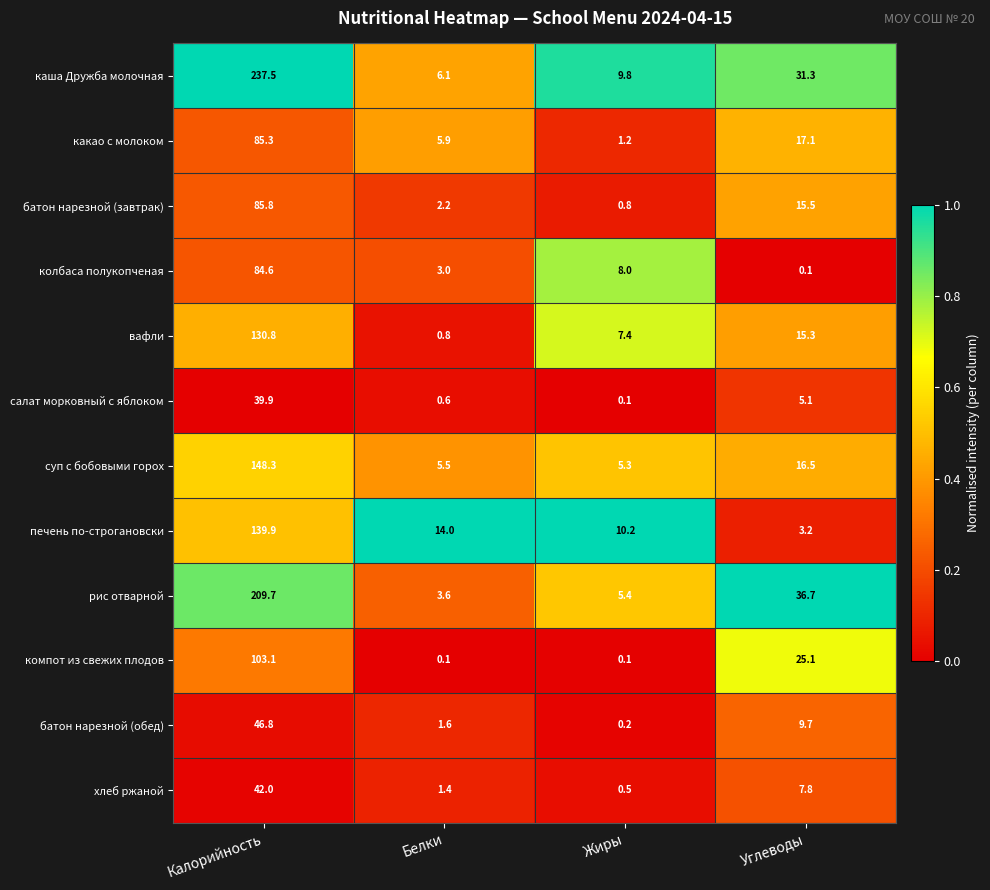

What is the difference between the maximum and minimum values in the какао с молоком series?

84.1